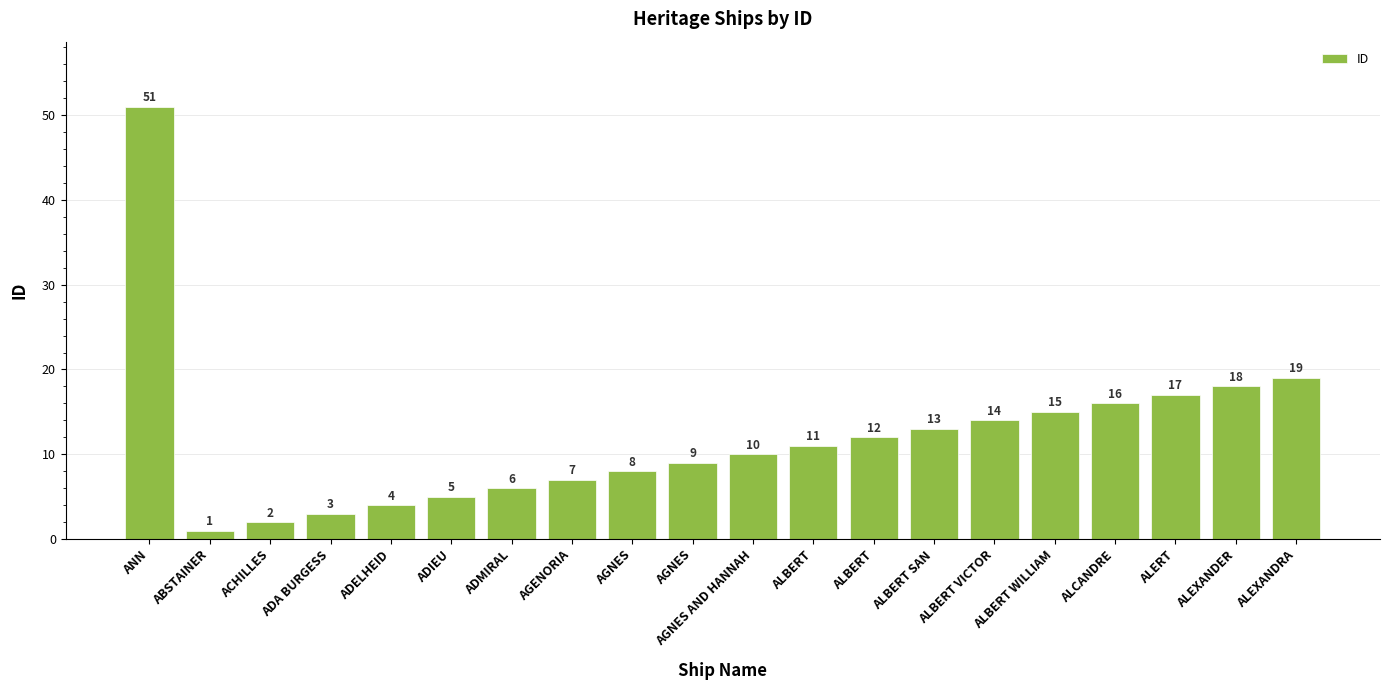

What is the label of the 10th bar from the right?

AGNES AND HANNAH